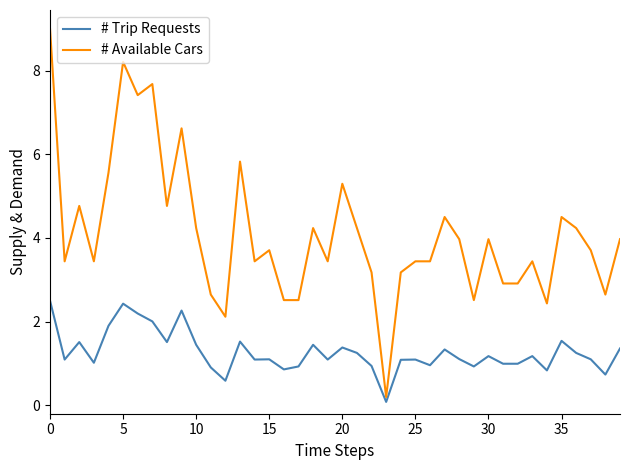

Rank the series by their average value, from lowest to highest.

# Trip Requests, # Available Cars